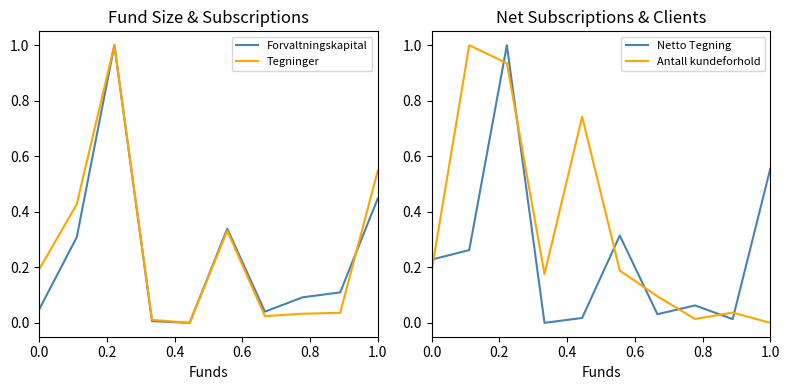

What is the difference between the maximum and minimum values in the Forvaltningskapital series?

1.0